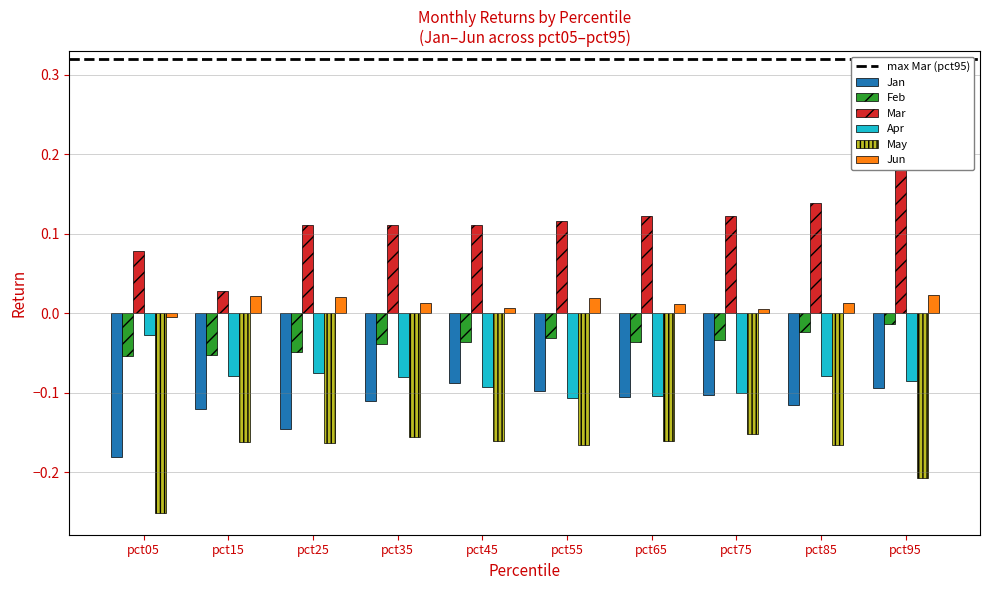

Between pct05 and pct65, which series saw the biggest shift?

May